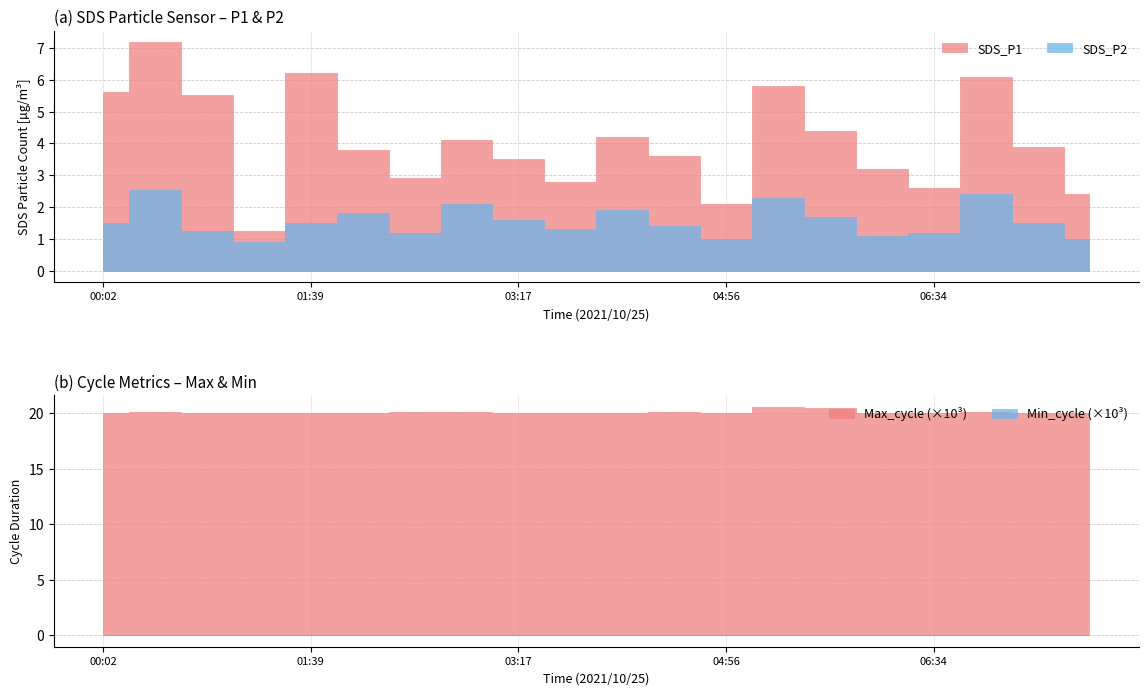

True or false: Min_cycle and SDS_P1 cross at least once.

False